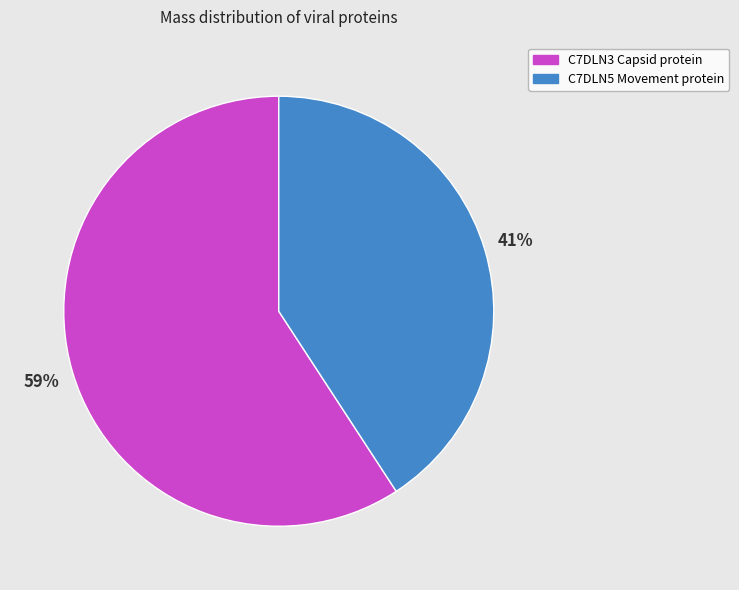

What is the largest slice in the pie chart?

C7DLN3 Capsid protein